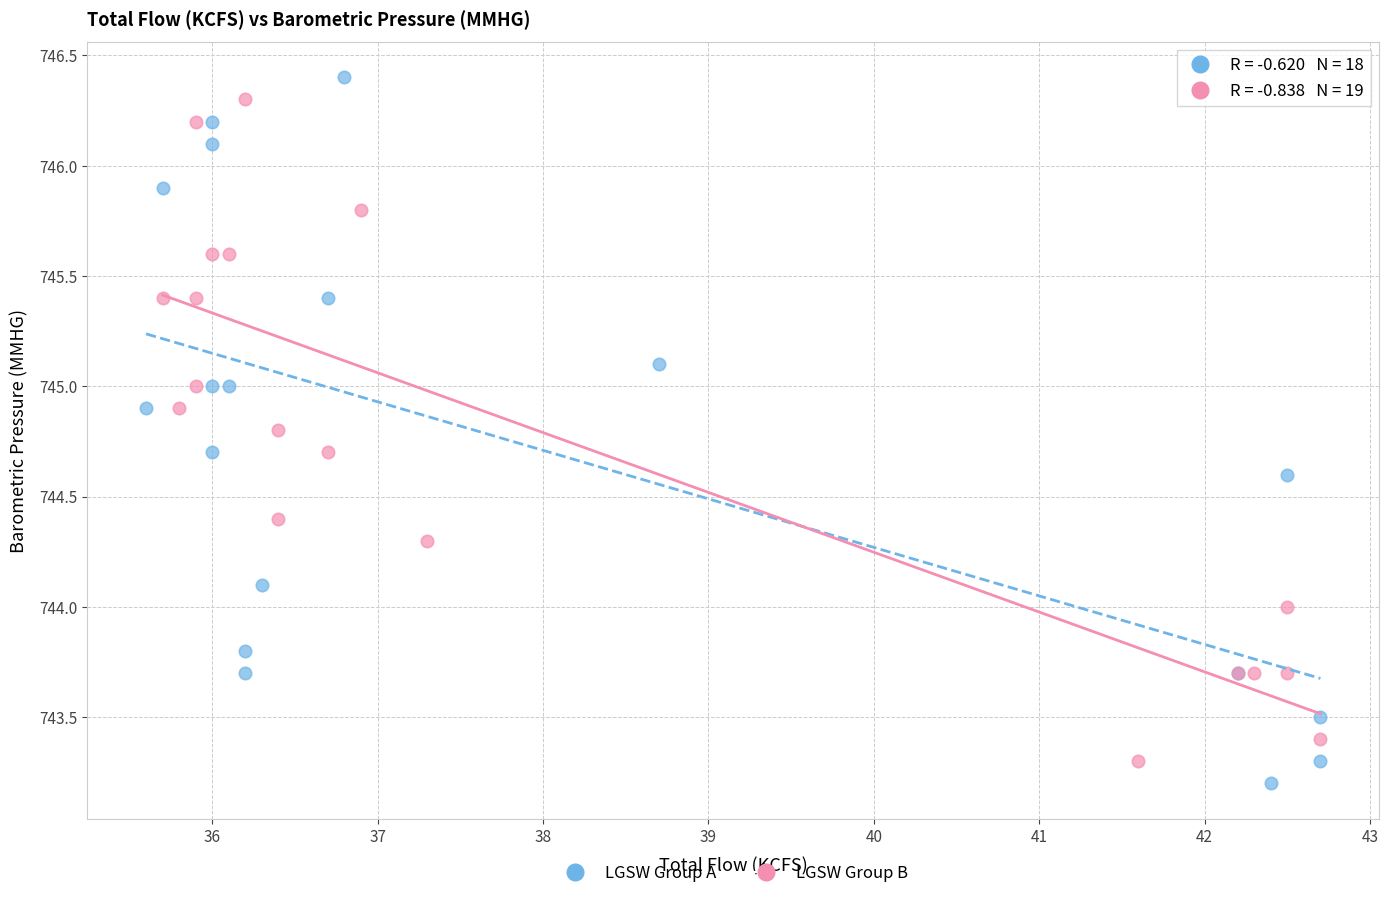

Which series has the largest Y range (max minus min)?

LGSW Group A